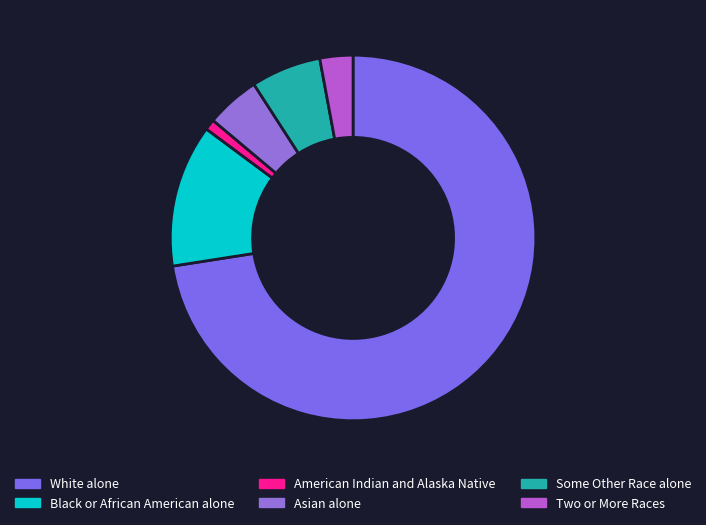

How many segments does this pie chart have?

6